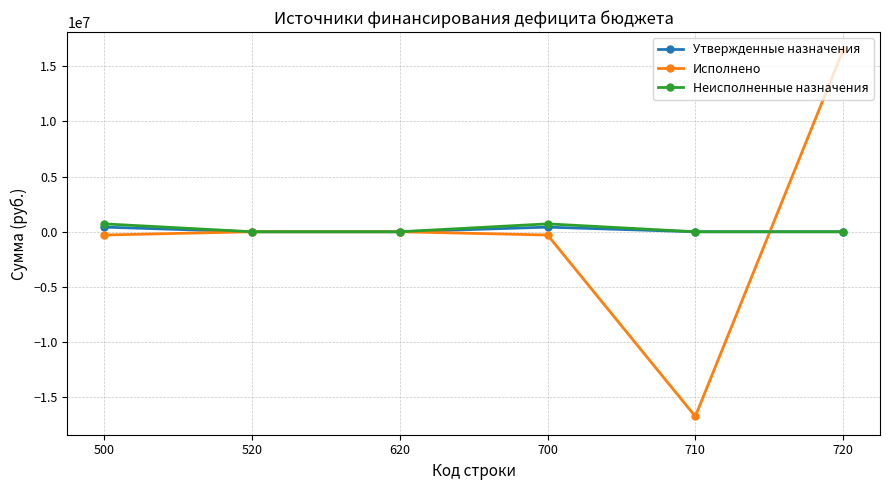

How many data points does each series have?

6